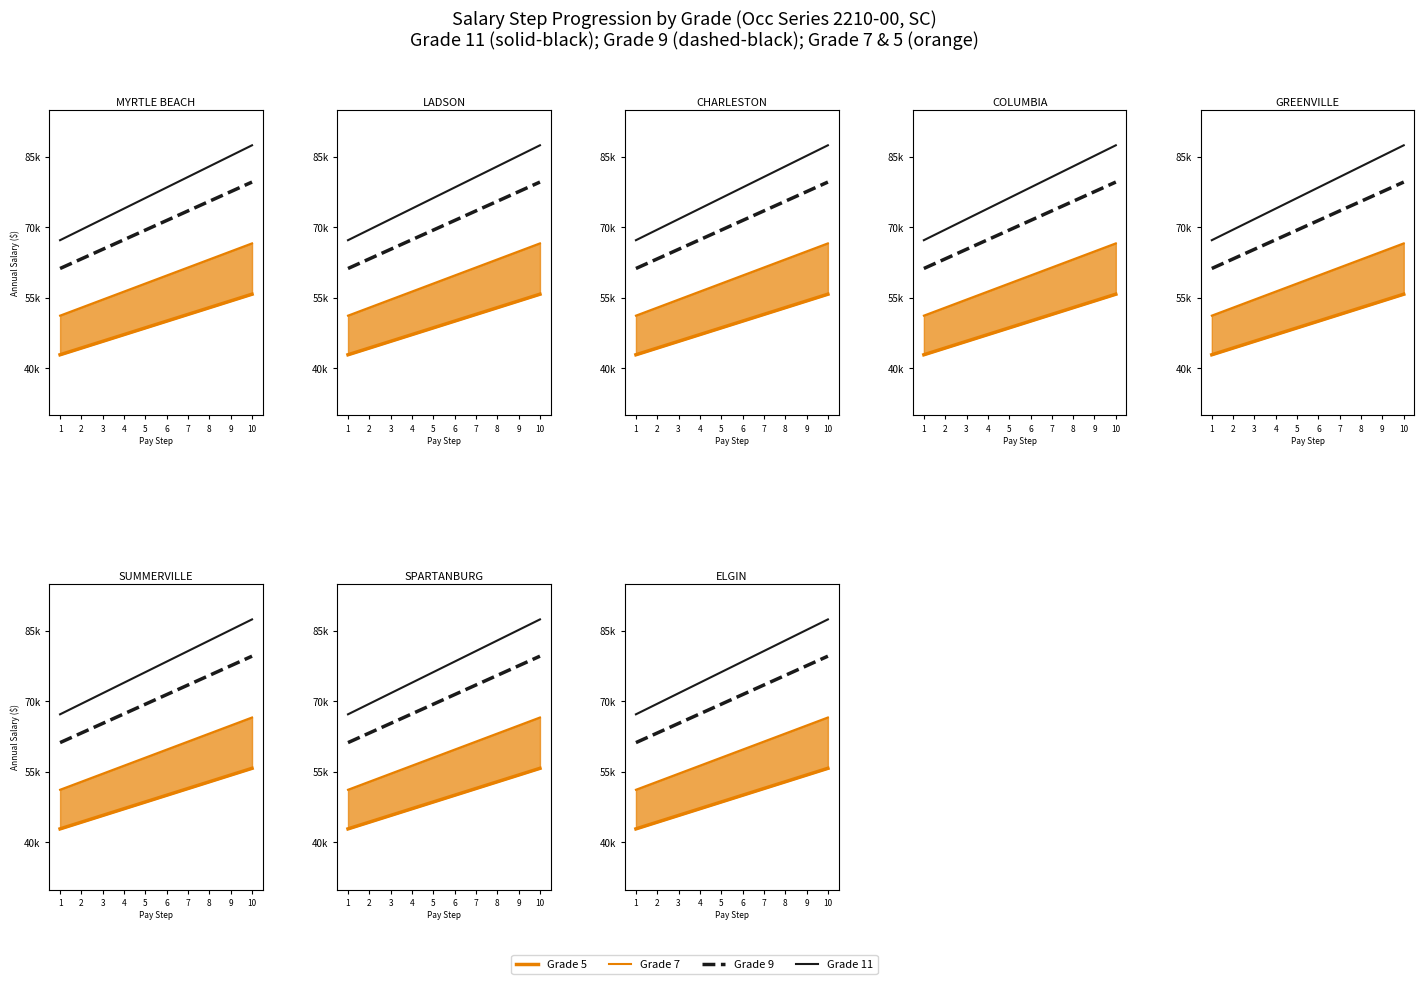

What is the sum of the Grade 7 values at 1 and 2?

104124